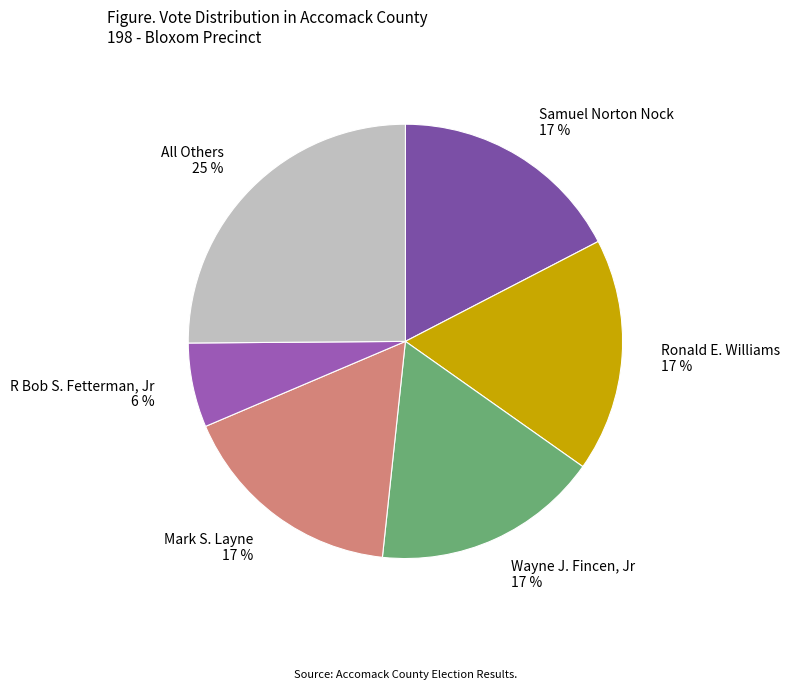

To the nearest percent, what is the difference between the largest and smallest slice percentages?

19%